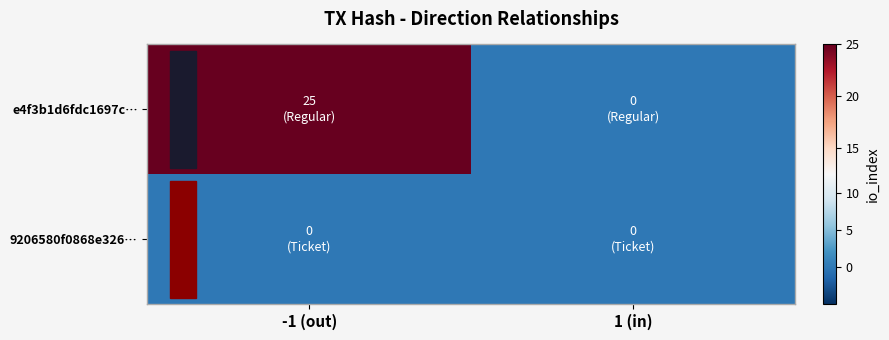

Which category has the lowest value across all series?

-1 (out)